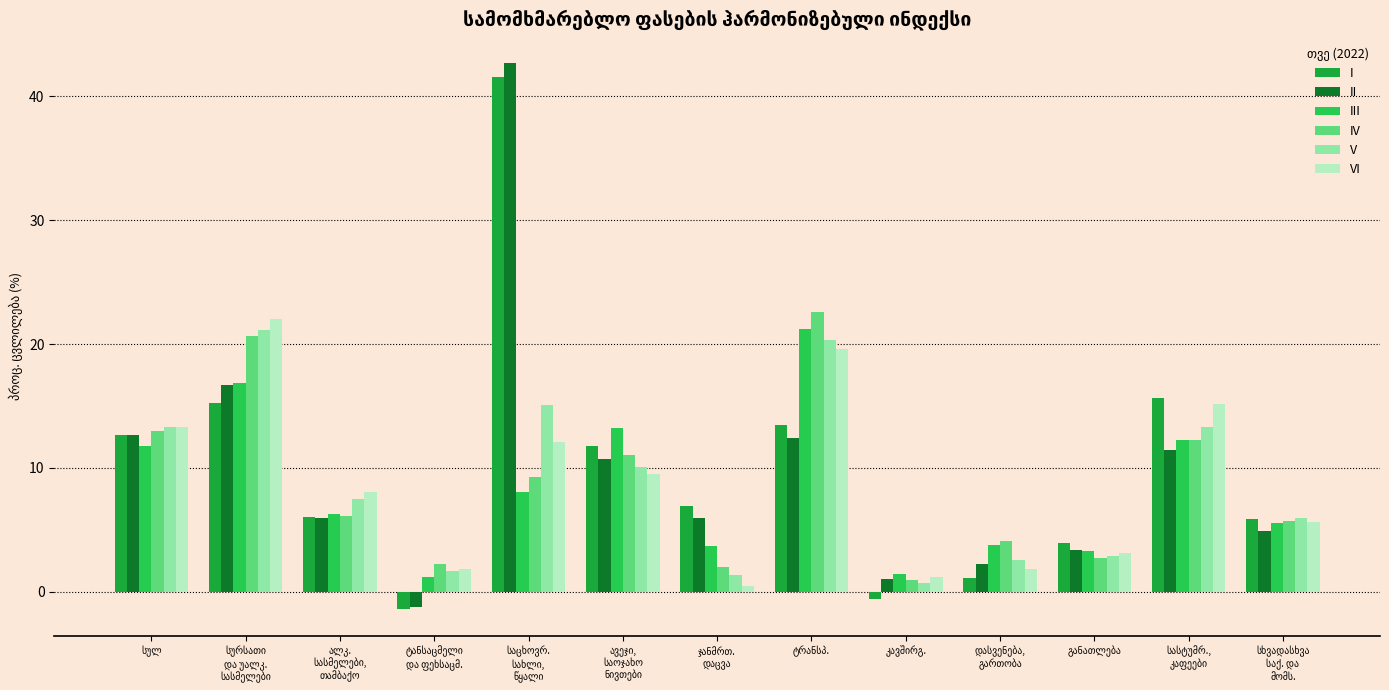

What is the maximum value for V?

21.1